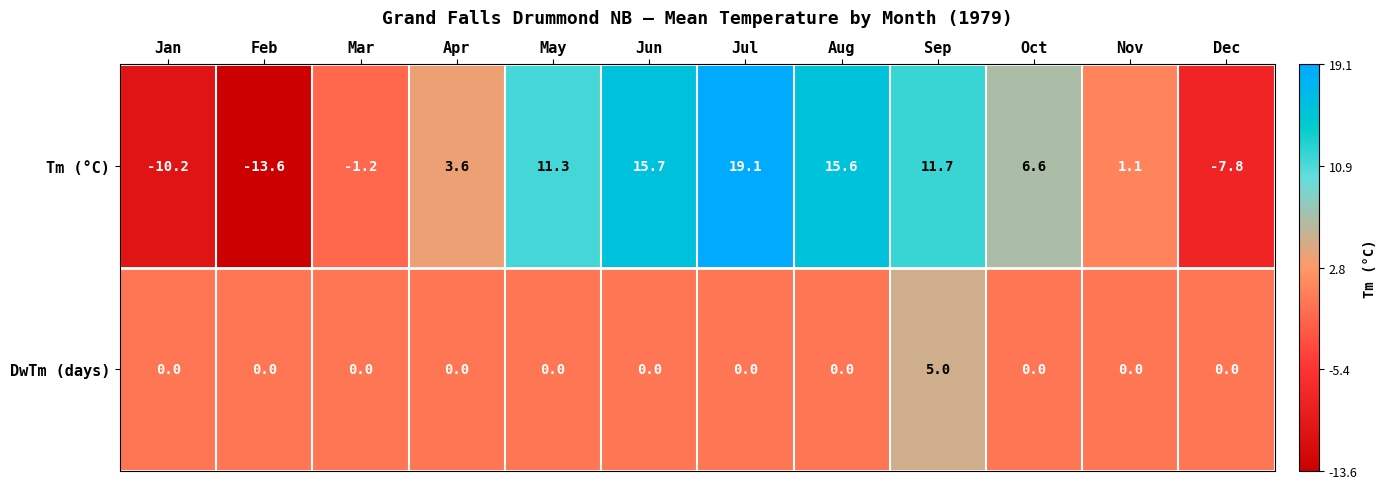

What is the total value across all series at Dec?

-7.8